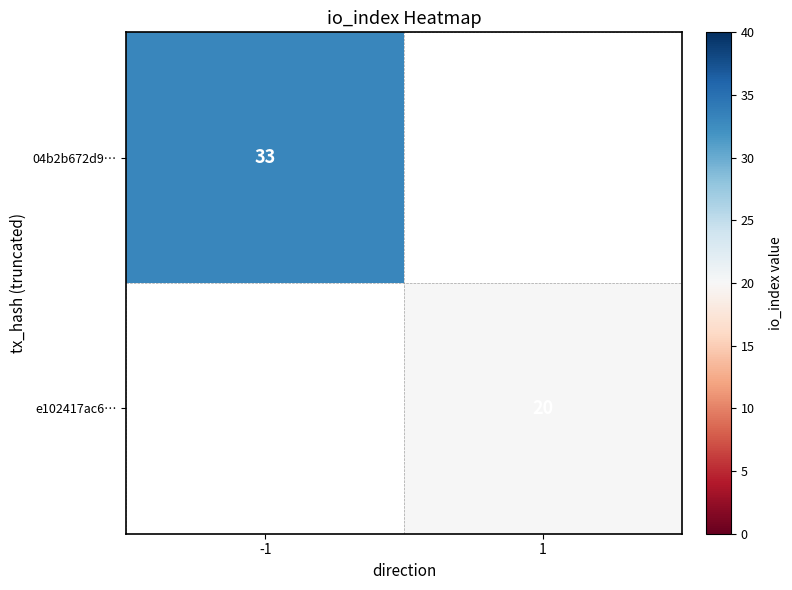

True or false: e102417ac6… has a value of 35 at 1.

False